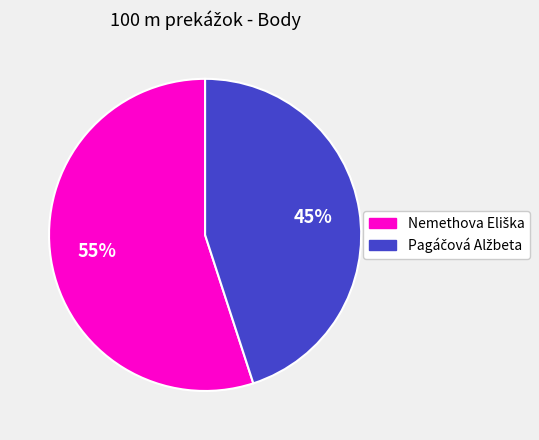

How many slices are in this pie chart?

2